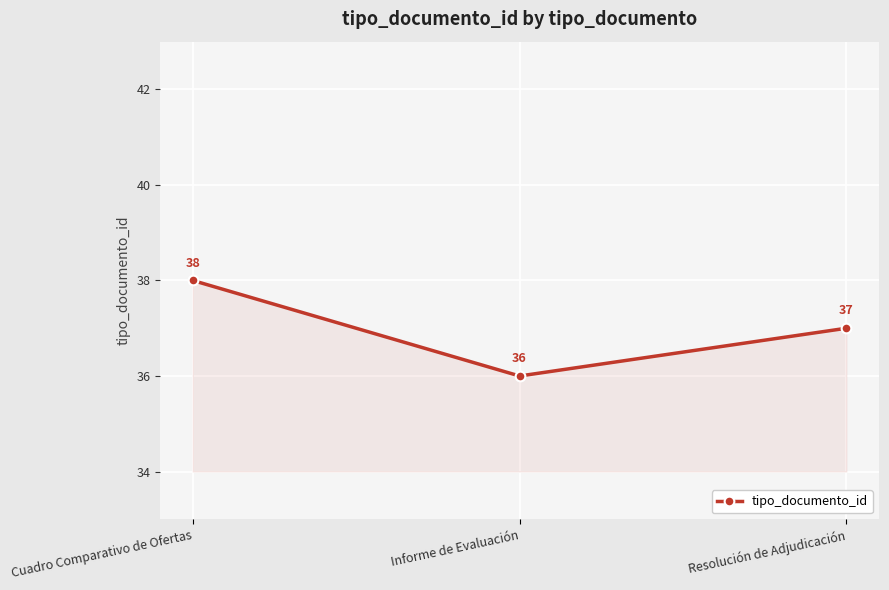

What is the sum of the values at Resolución de Adjudicación and Informe de Evaluación?

73